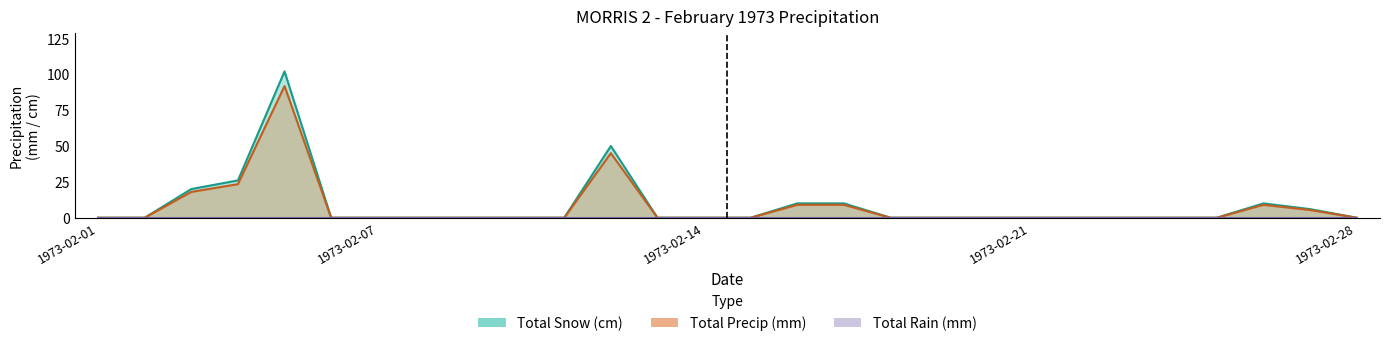

How many values in Total Snow (cm) are above zero?

8